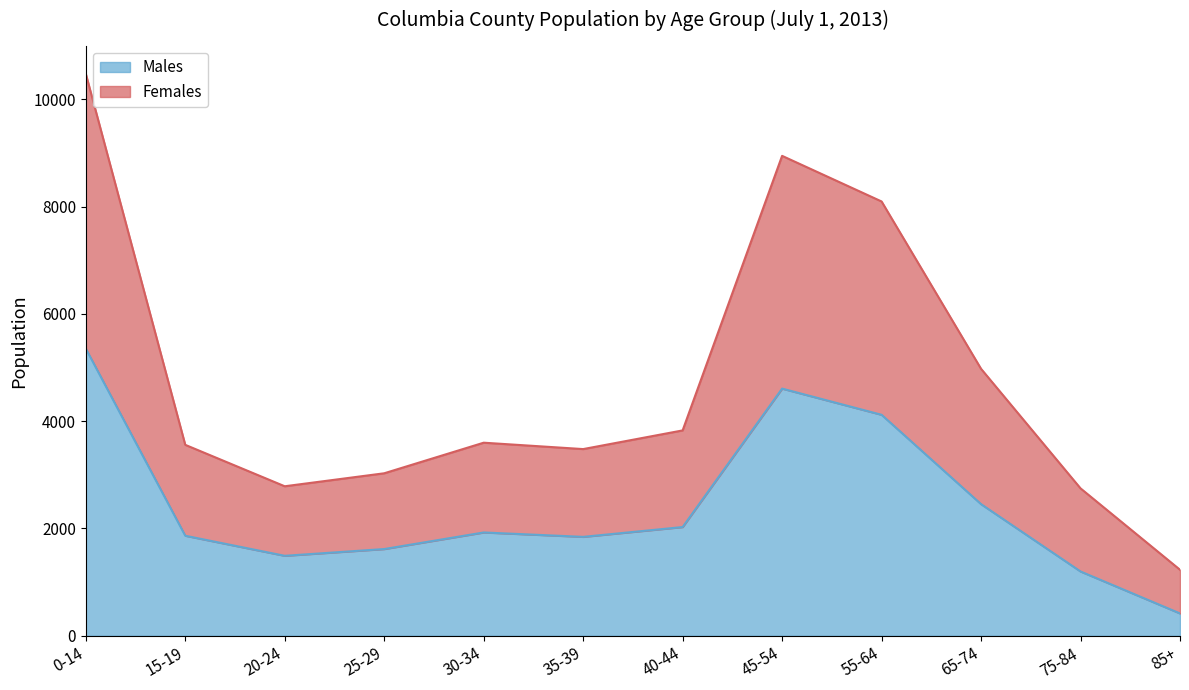

Where is the first local maximum for Males?

30-34